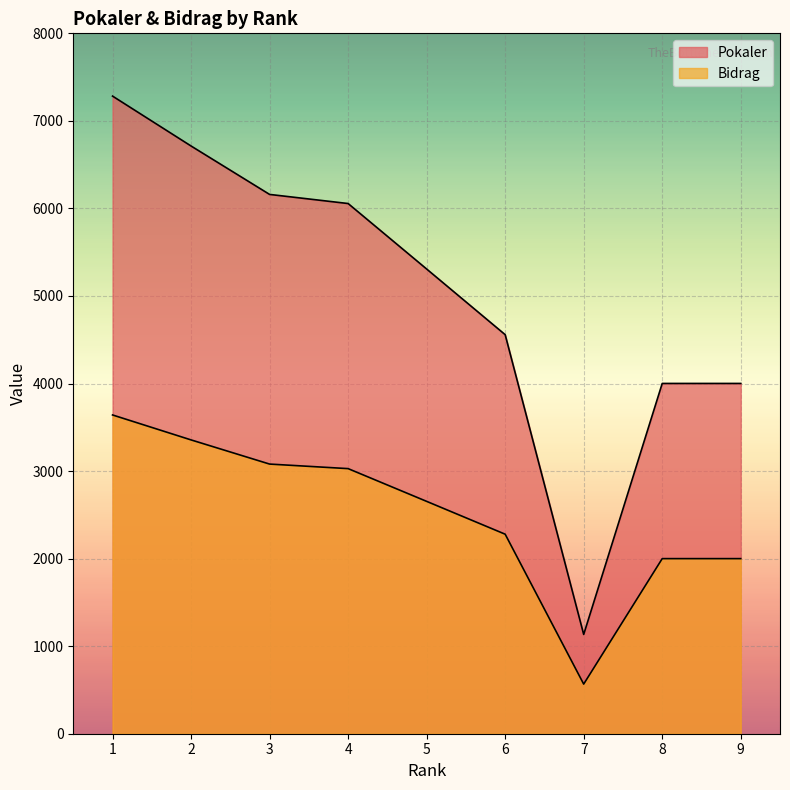

Reading left to right, extract all data points from this chart.

Pokaler: 7283	6713	6160	6056	5308	4558	1134	4001	4001
Bidrag: 3641	3356	3080	3028	2654	2279	567	2000	2000